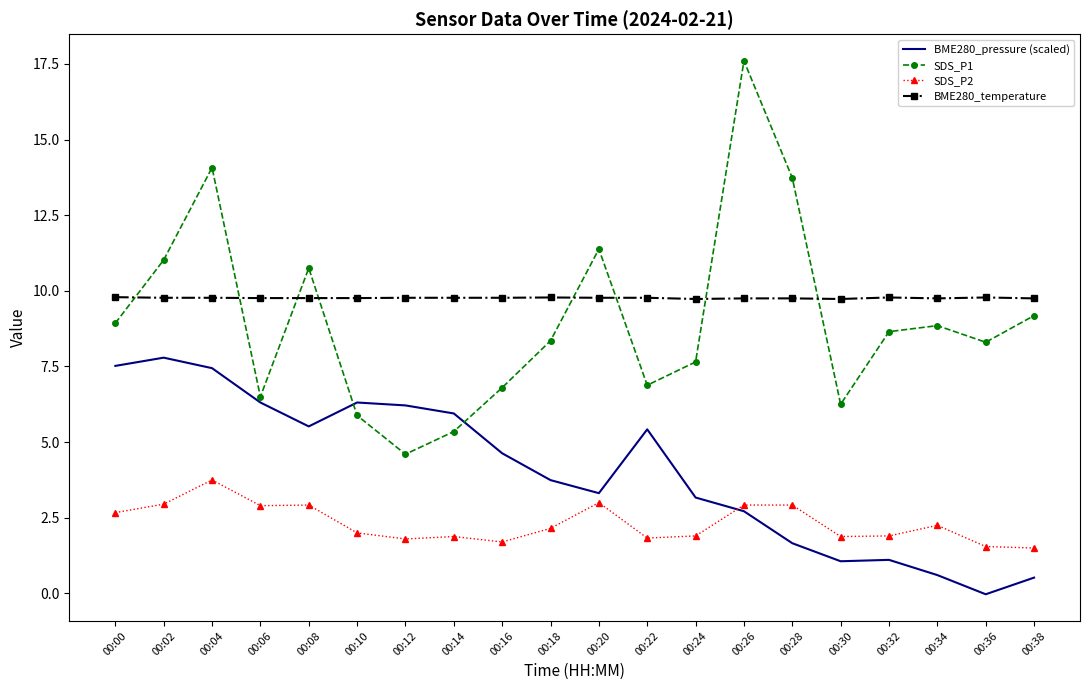

What is the sum of the BME280_temperature values at 00:00 and 00:24?

19.5